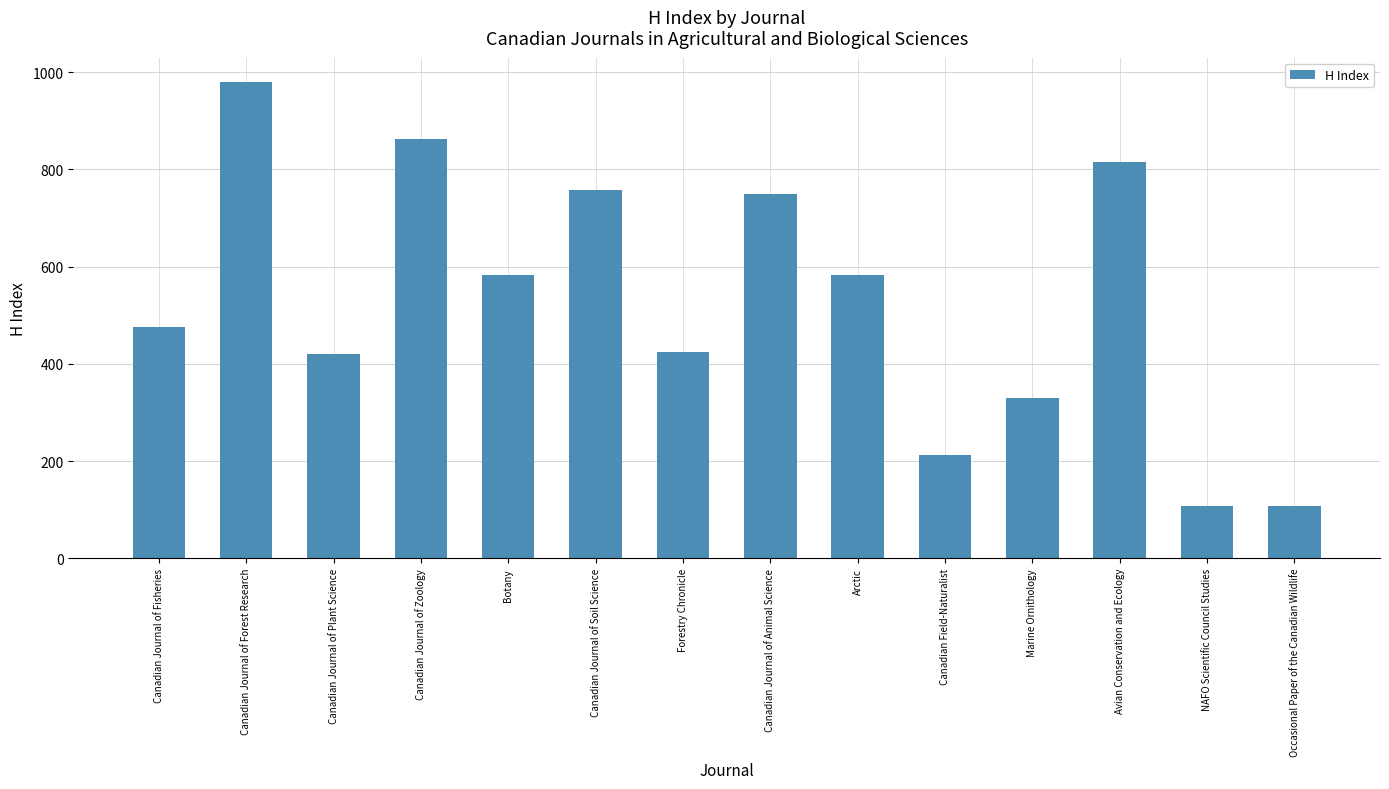

What is the difference between the maximum and minimum values?

873